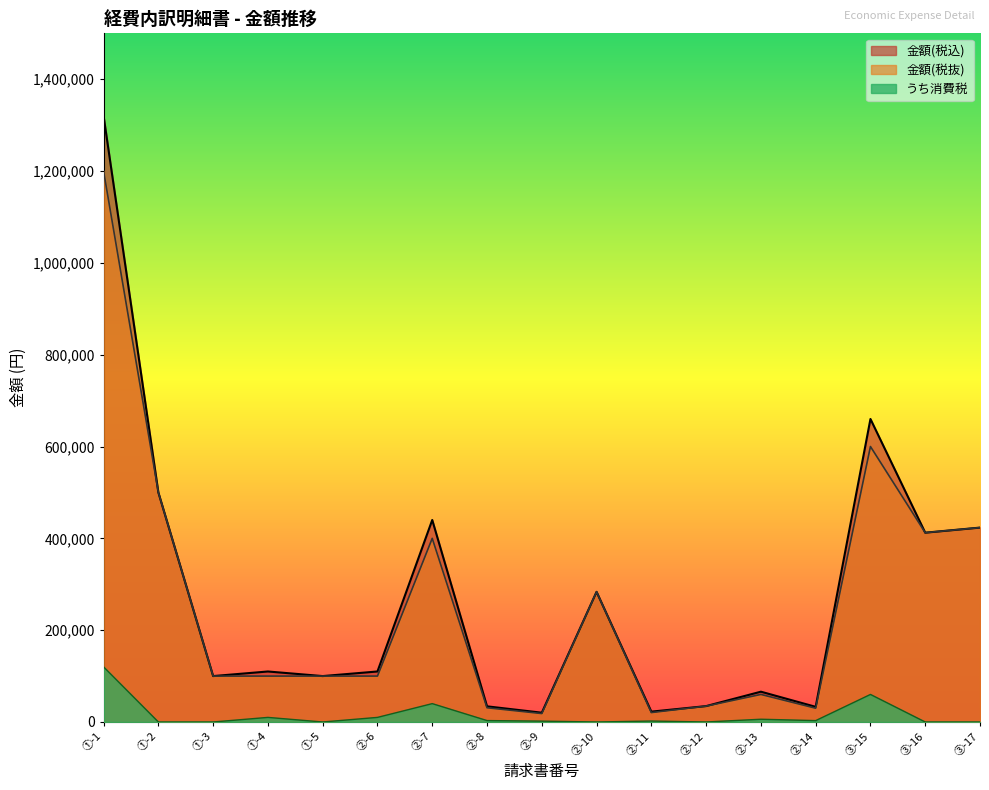

Does the chart display data point markers on the line(s)?

No